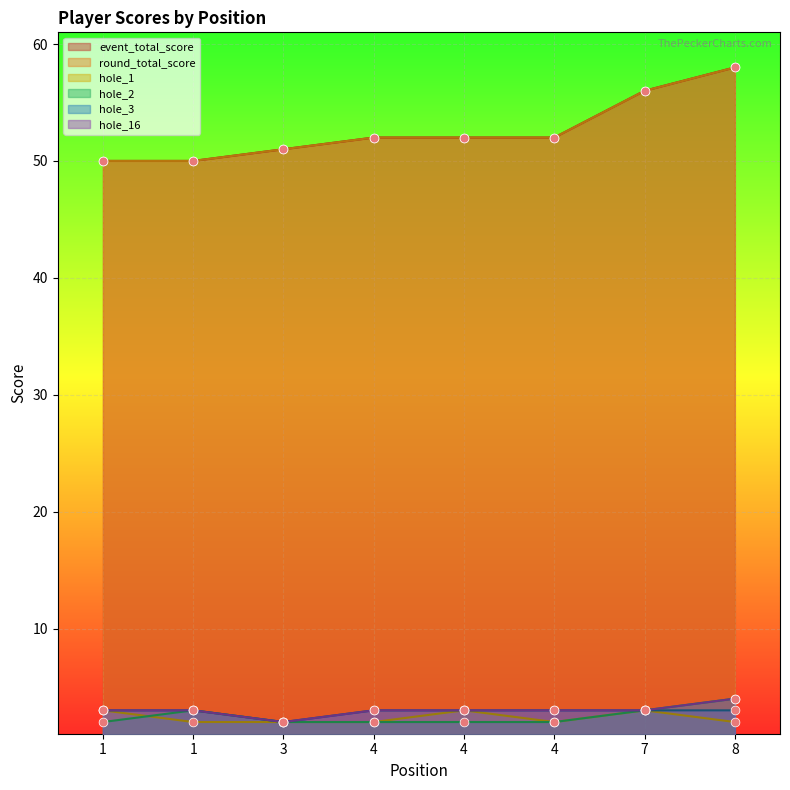

Is the value of round_total_score at 1 greater than the value of event_total_score at 1?

No